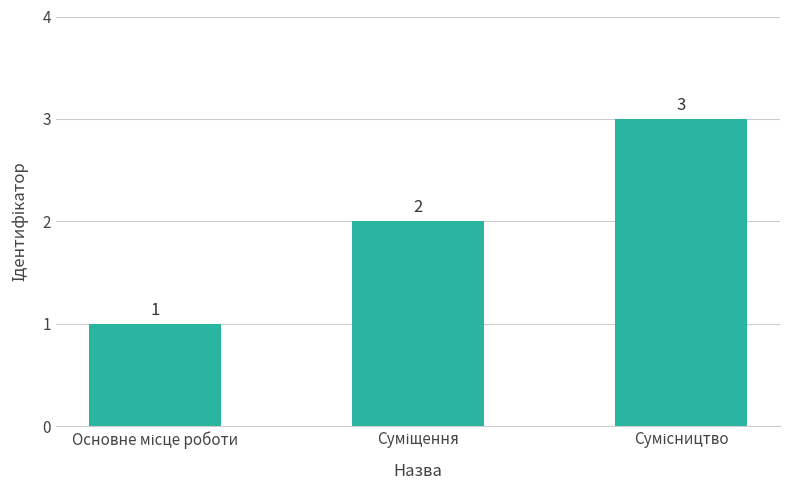

How many bars are there in total?

3